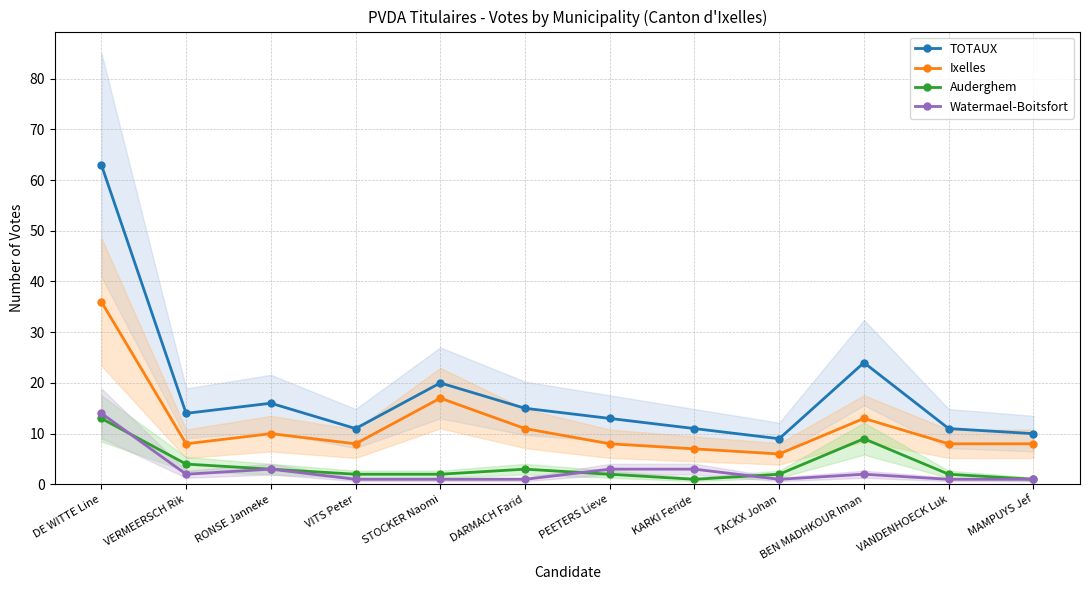

What is the difference between the Auderghem values at MAMPUYS Jef and DARMACH Farid?

2